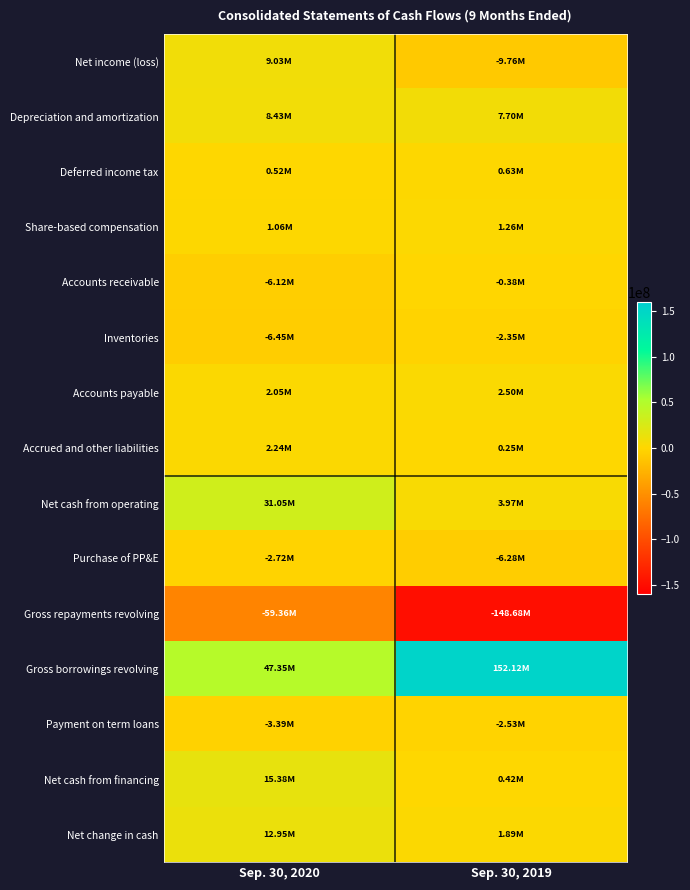

What is the maximum value shown in the chart?

152121000